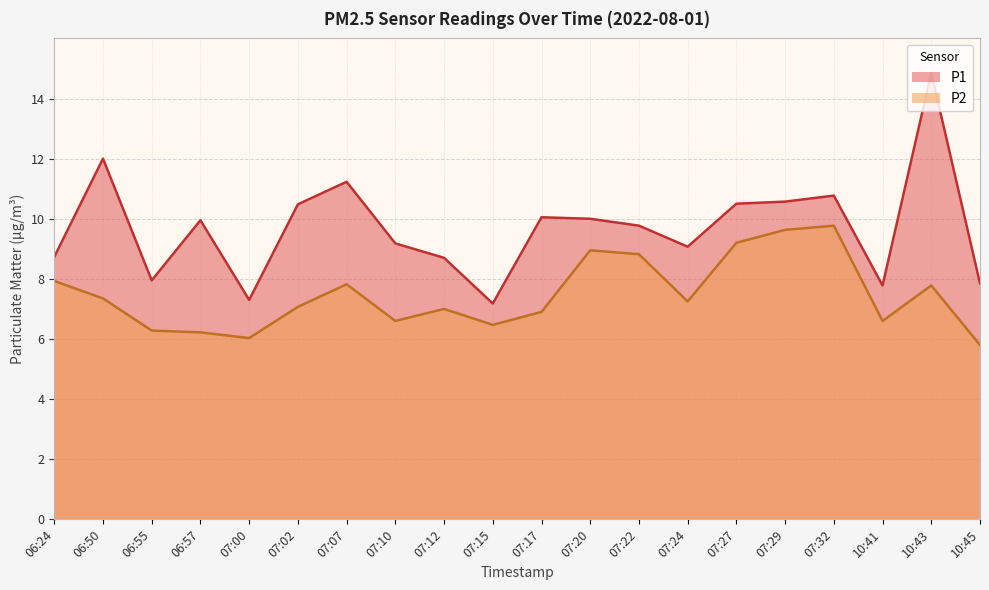

Read the P1 value at 07:27.

10.5